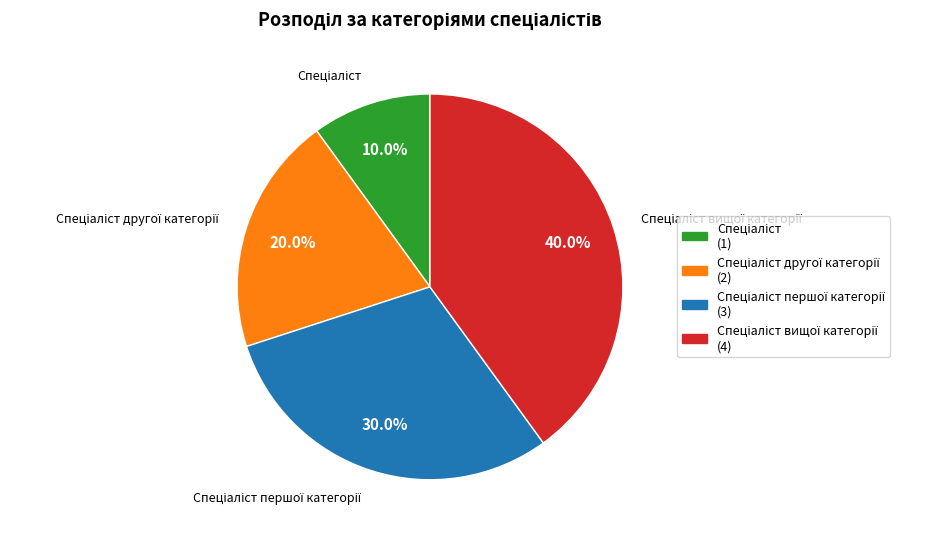

Count the number of slices in the pie.

4